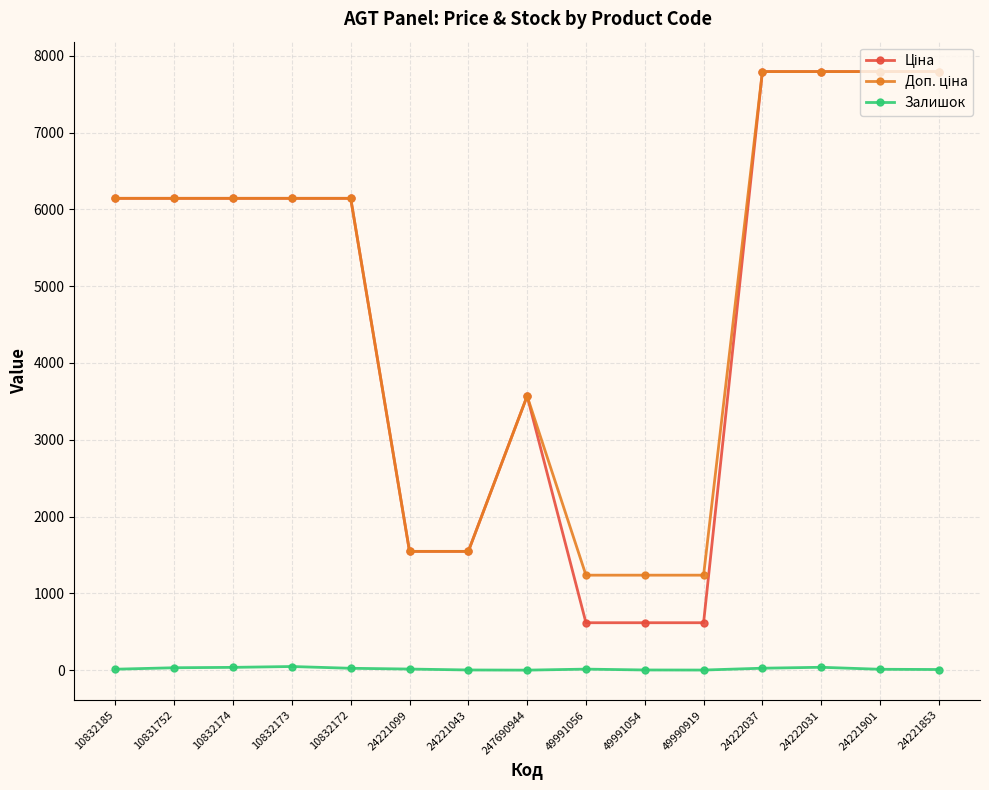

Is this an area chart (filled region under the line)?

No